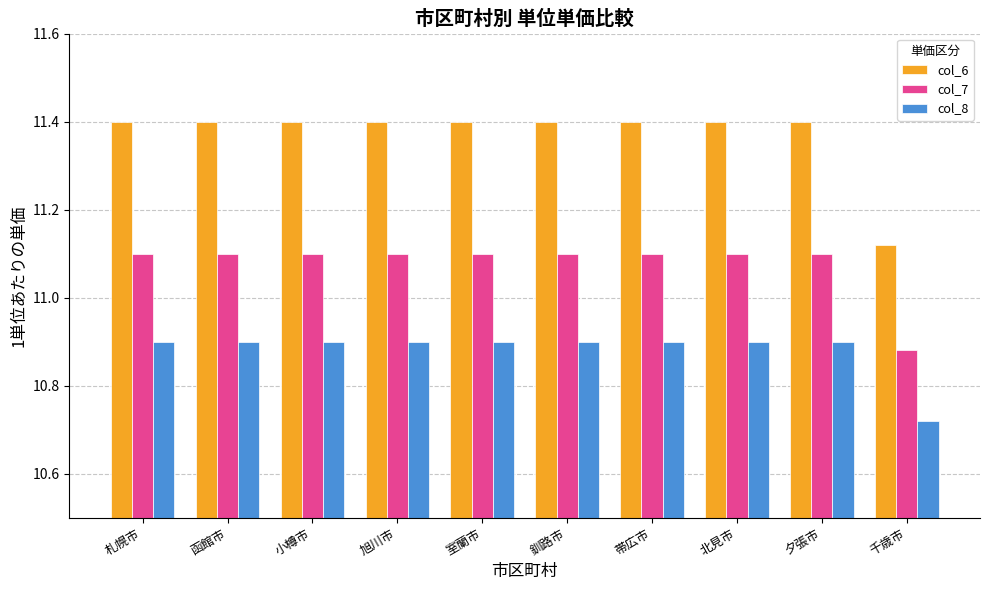

What is the greatest value displayed?

11.4